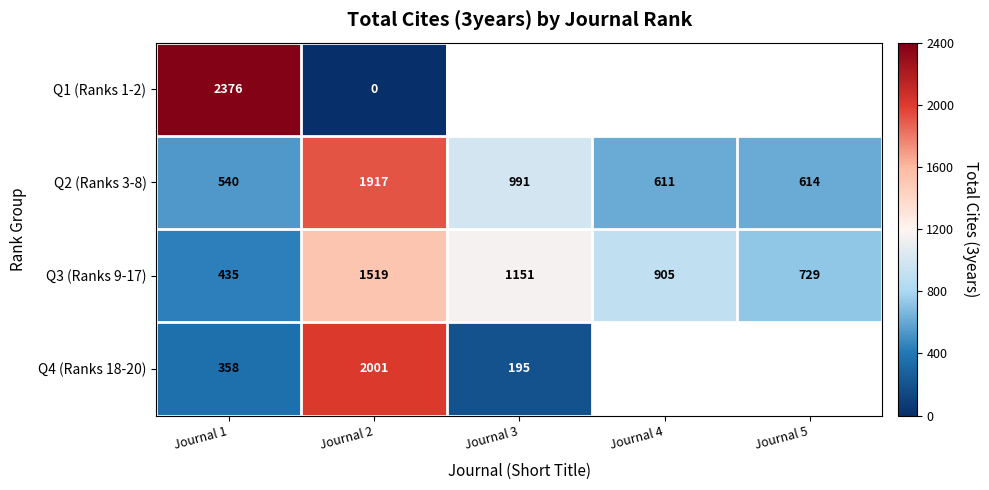

Read the Q2 (Ranks 3-8) value at Journal 1, to the nearest 100.

500